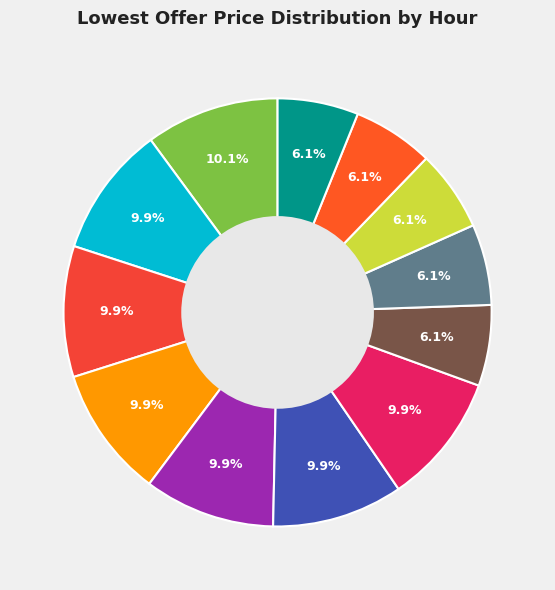

Which slice is the largest?

1 (00:00-01:00)